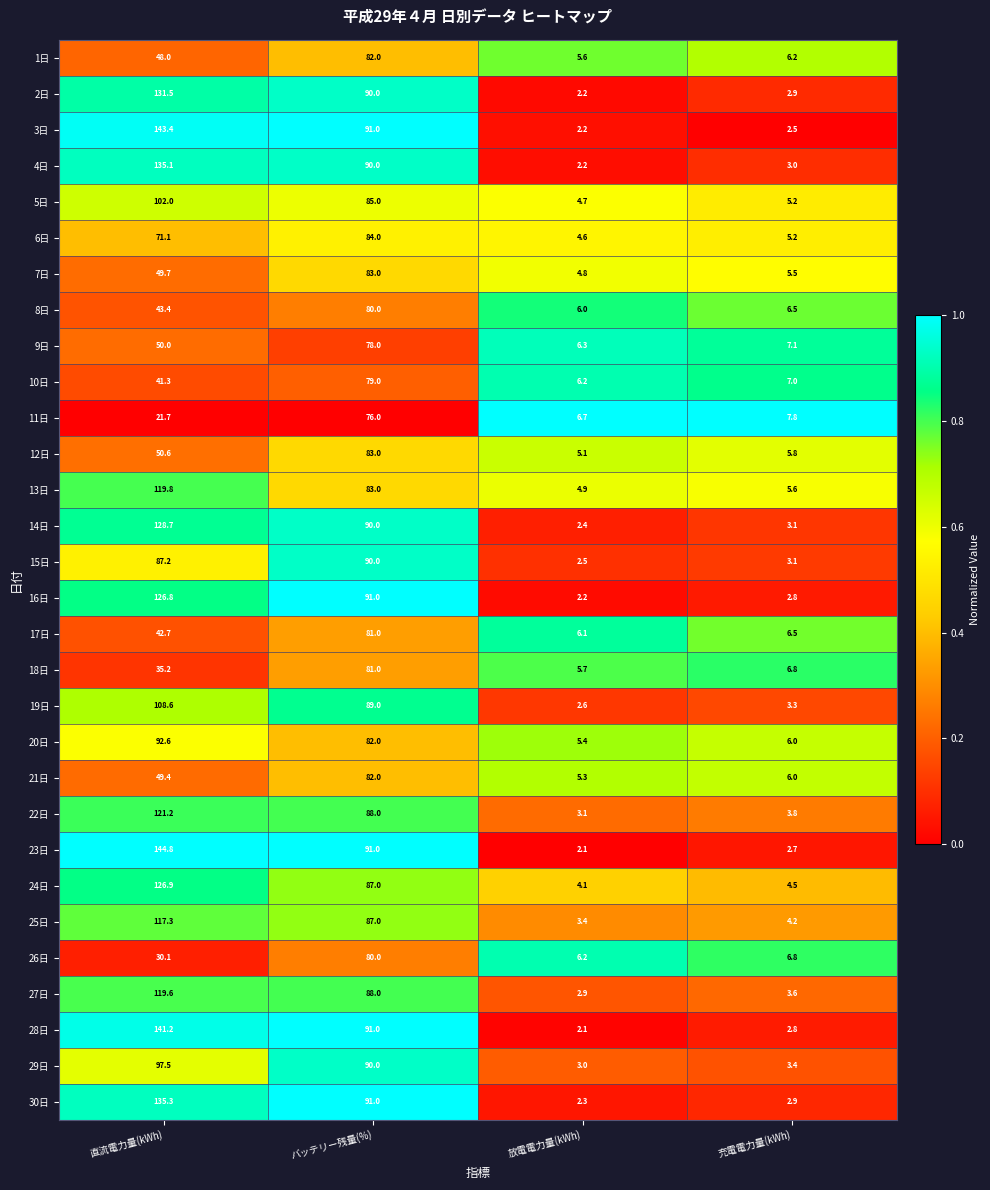

What is the spread (max minus min) of values at 充電電力量(kWh)?

5.3